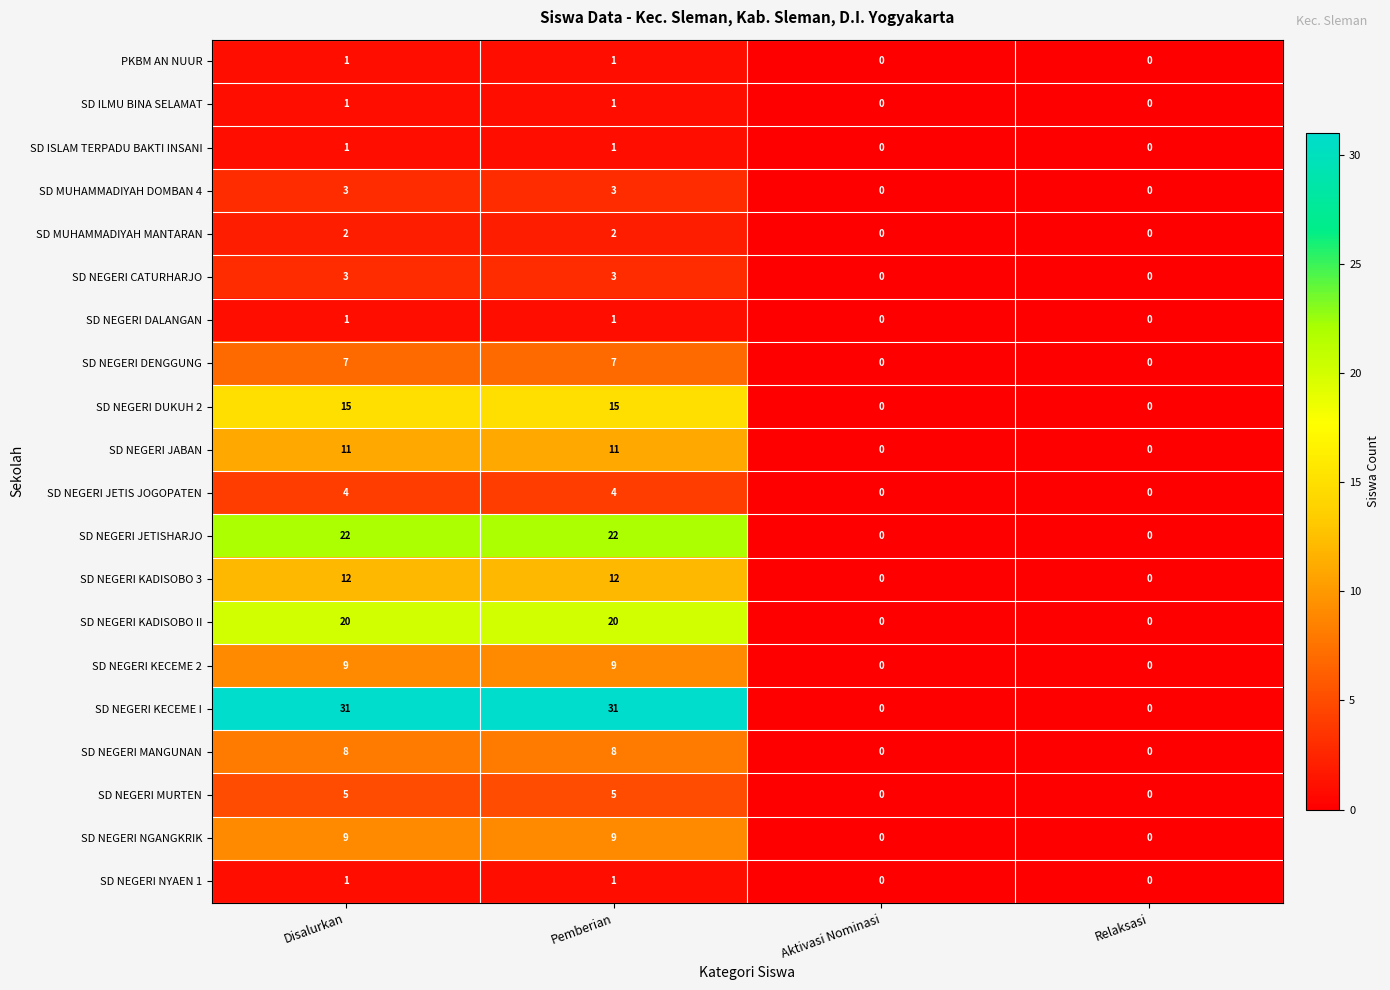

The SD NEGERI JETISHARJO series shows 22 at Pemberian. True or false?

True